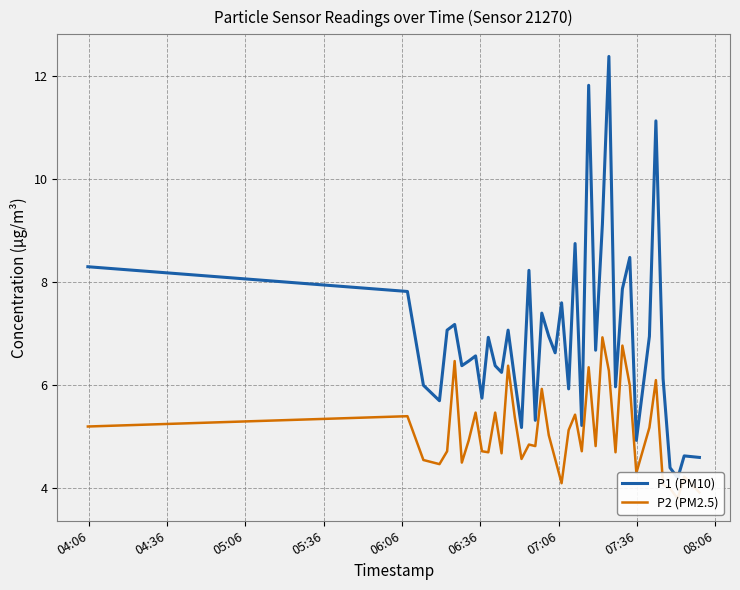

Reading right to left, what are all the values shown in this chart?

P1 (PM10): 4.6	4.6	4.2	4.4	6.1	11.1	7.0	4.9	8.5	7.9	6.0	12.4	9.1	6.7	11.8	5.2	8.8	5.9	7.6	6.6	7.0	7.4	5.3	8.2	5.2	6.1	7.1	6.2	6.4	6.9	5.8	6.6	6.5	6.4	7.2	7.1	5.7	6.0	7.8	8.3
P2 (PM2.5): 3.9	4.2	3.8	4.0	4.1	6.1	5.2	4.3	6.0	6.8	4.7	6.3	6.9	4.8	6.3	4.7	5.4	5.1	4.1	4.6	5.0	5.9	4.8	4.8	4.6	5.4	6.4	4.7	5.5	4.7	4.7	5.5	4.9	4.5	6.5	4.7	4.5	4.5	5.4	5.2